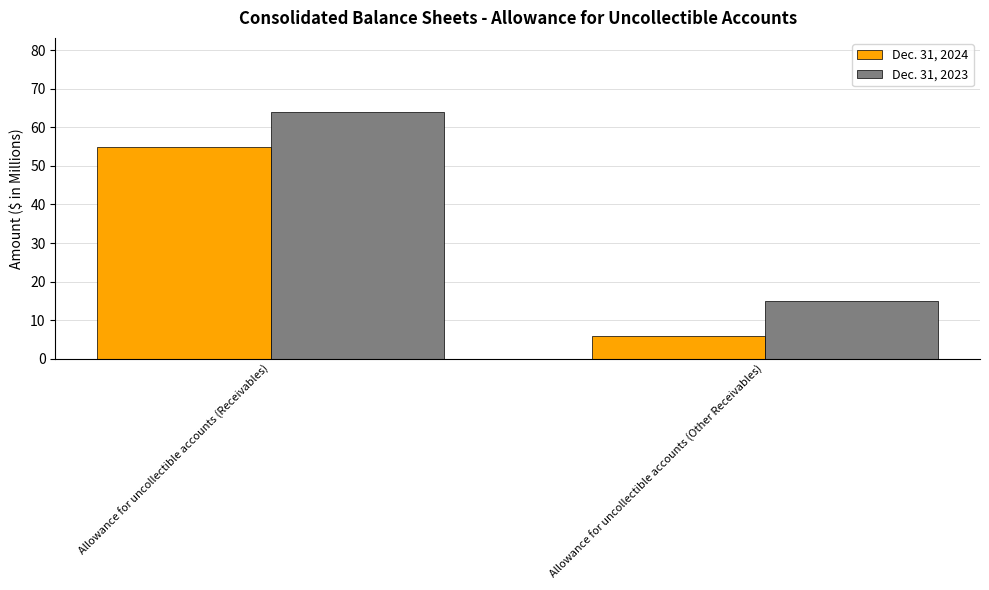

What is the smallest value displayed?

6